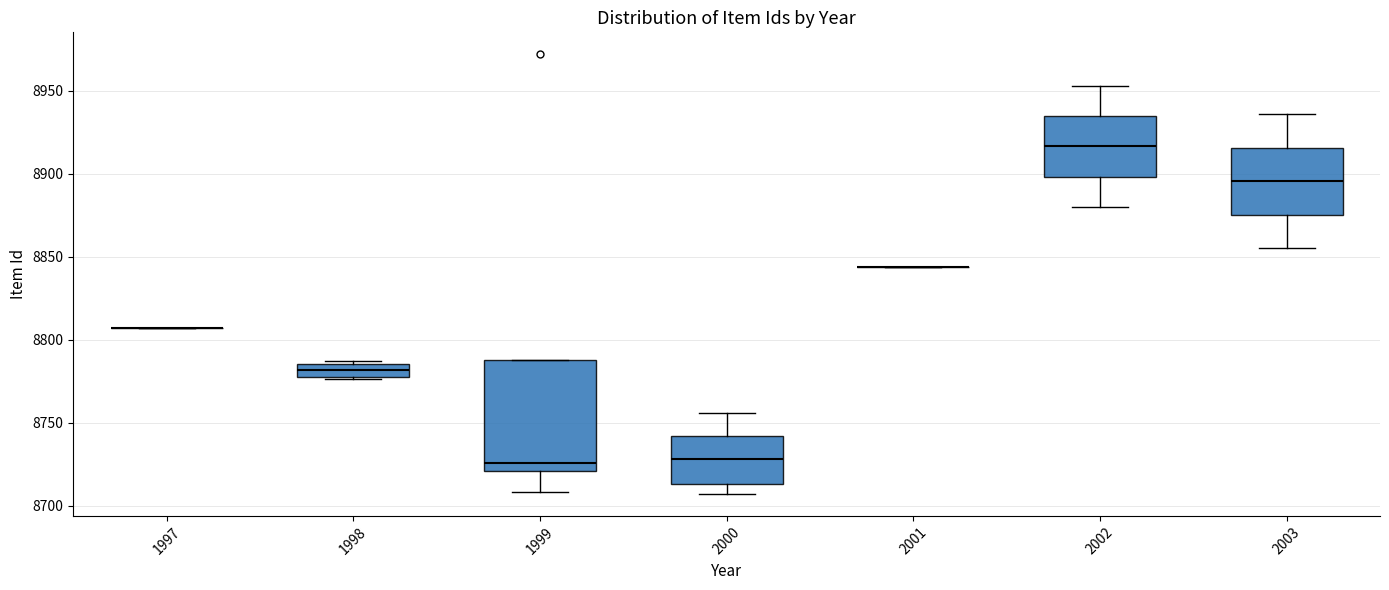

Which box is the tallest, from its lower edge to its upper edge?

1999